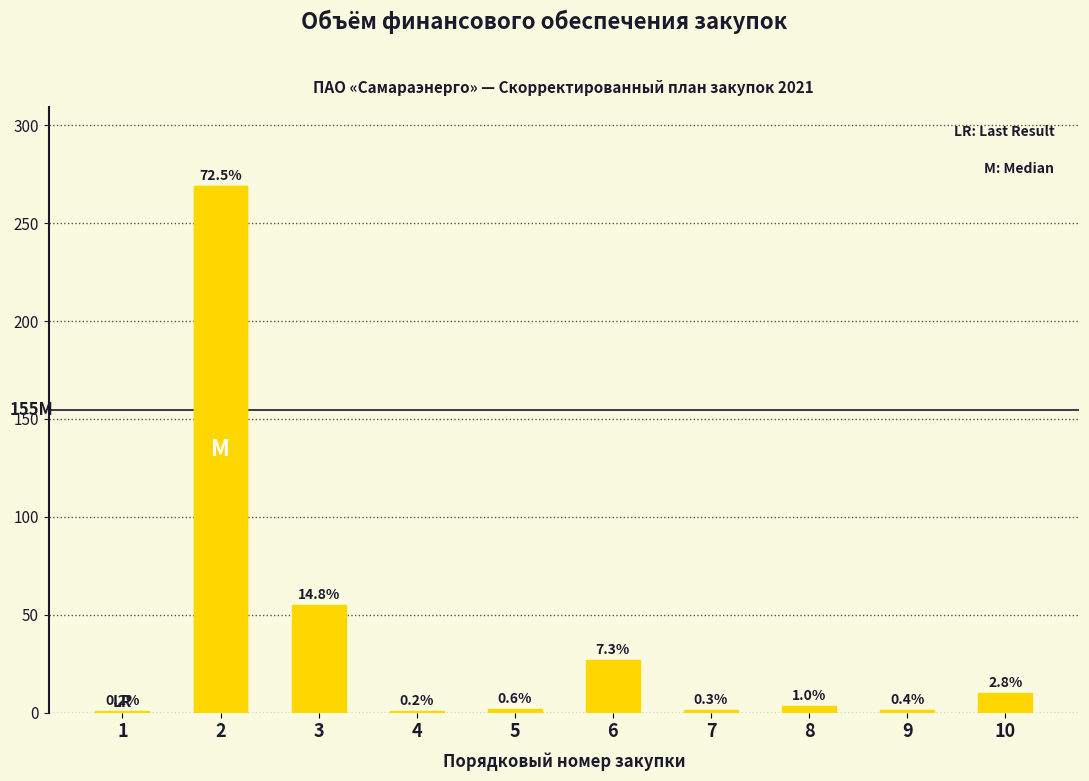

List the labels in order of value, smallest first.

1, 4, 7, 9, 5, 8, 10, 6, 3, 2